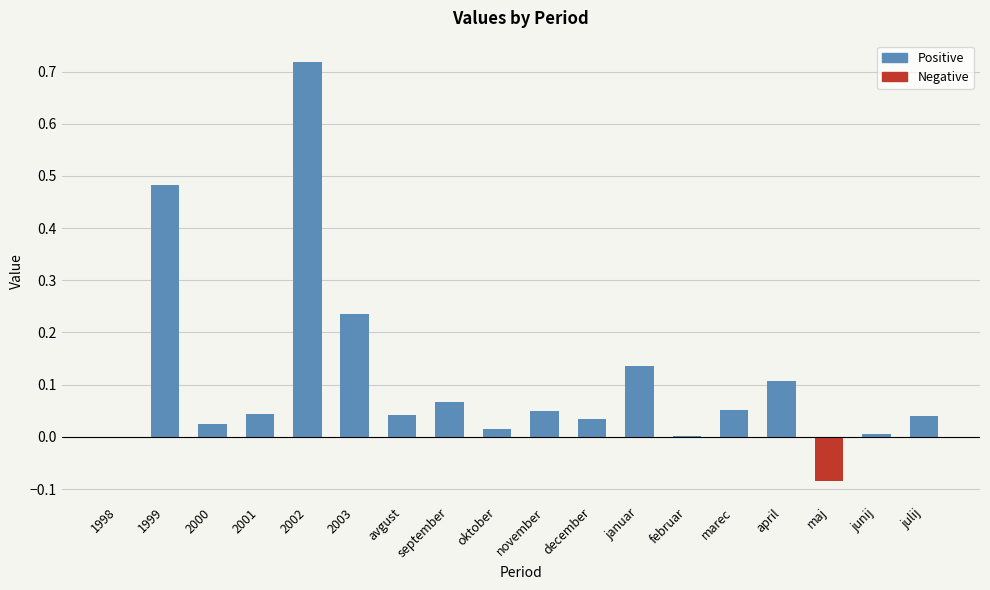

True or false: col_1 (negative) has a value of 0.0 at februar.

True